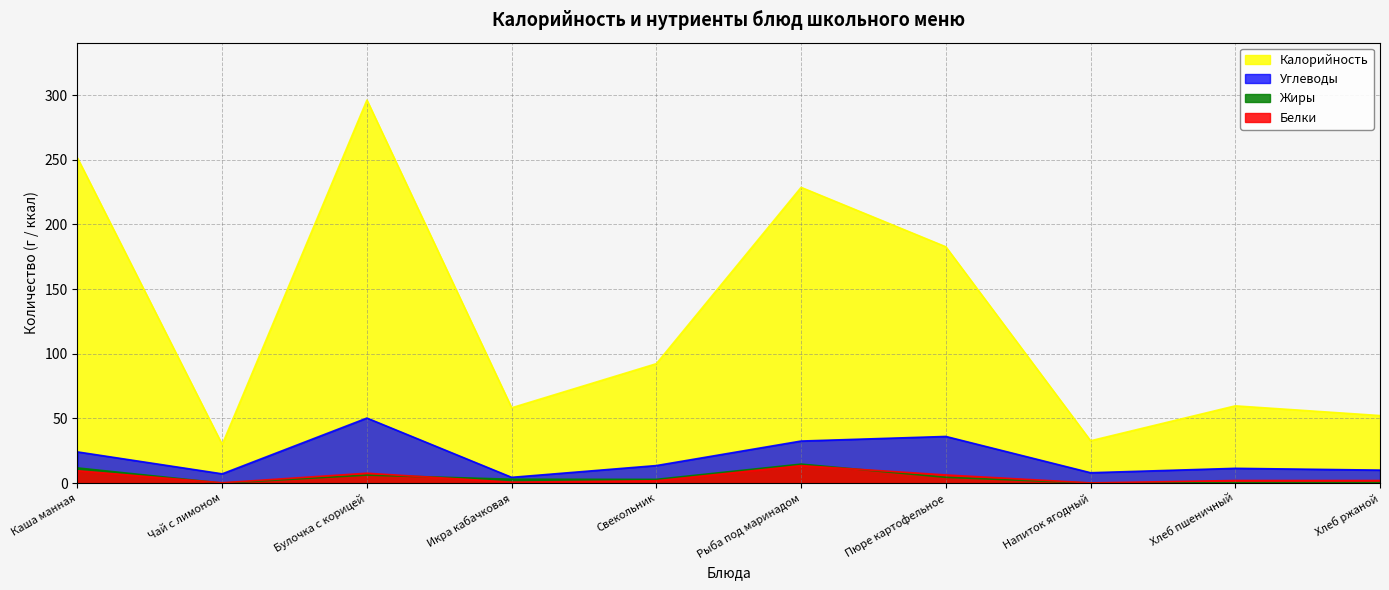

Between Каша манная and Чай с лимоном, which series saw the biggest shift?

Калорийность